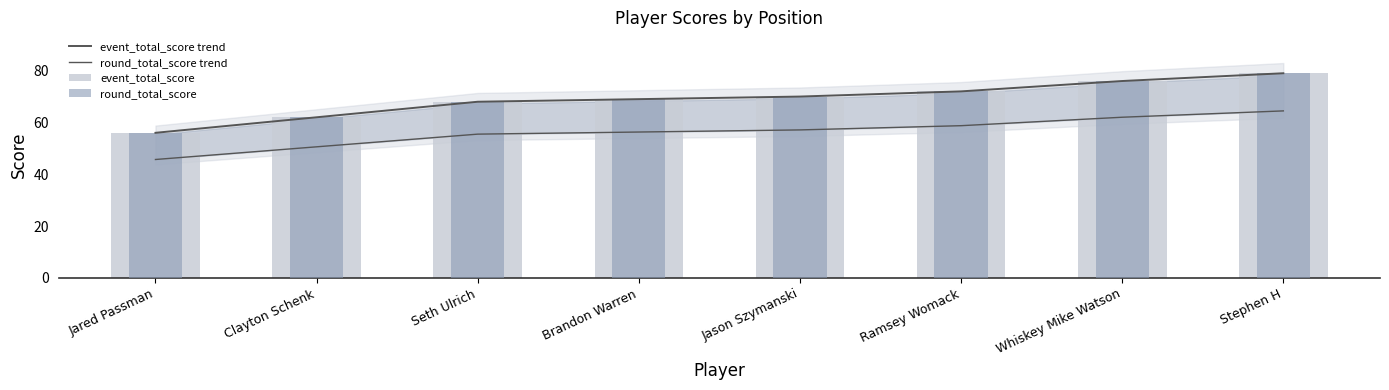

What is the sum of all event_total_score trend values?

552.0